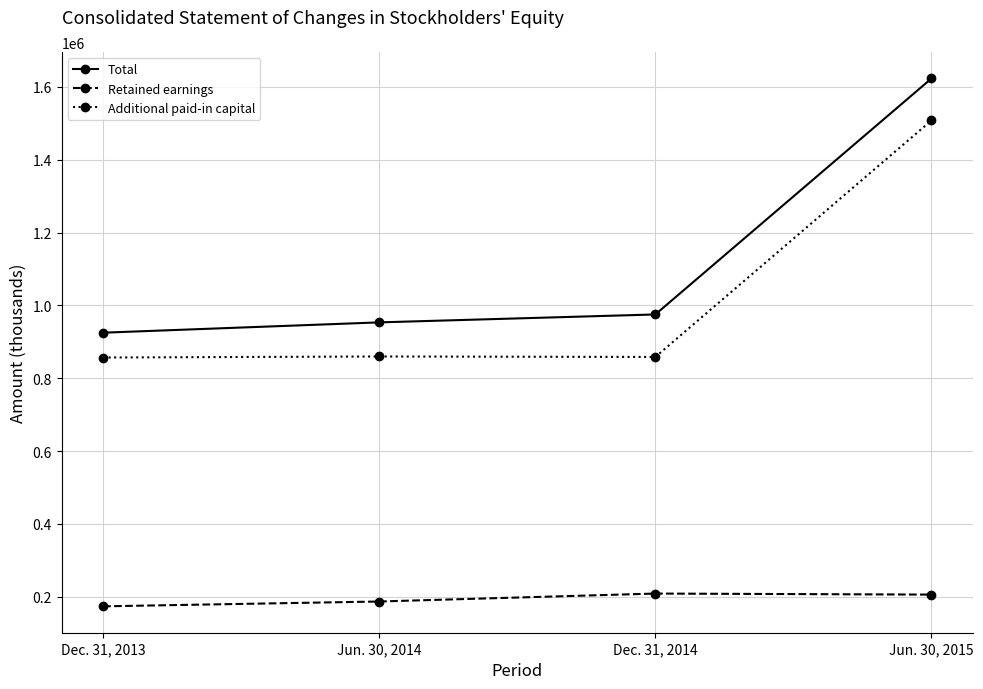

Between Dec. 31, 2013 and Jun. 30, 2014, which series saw the biggest shift?

Total